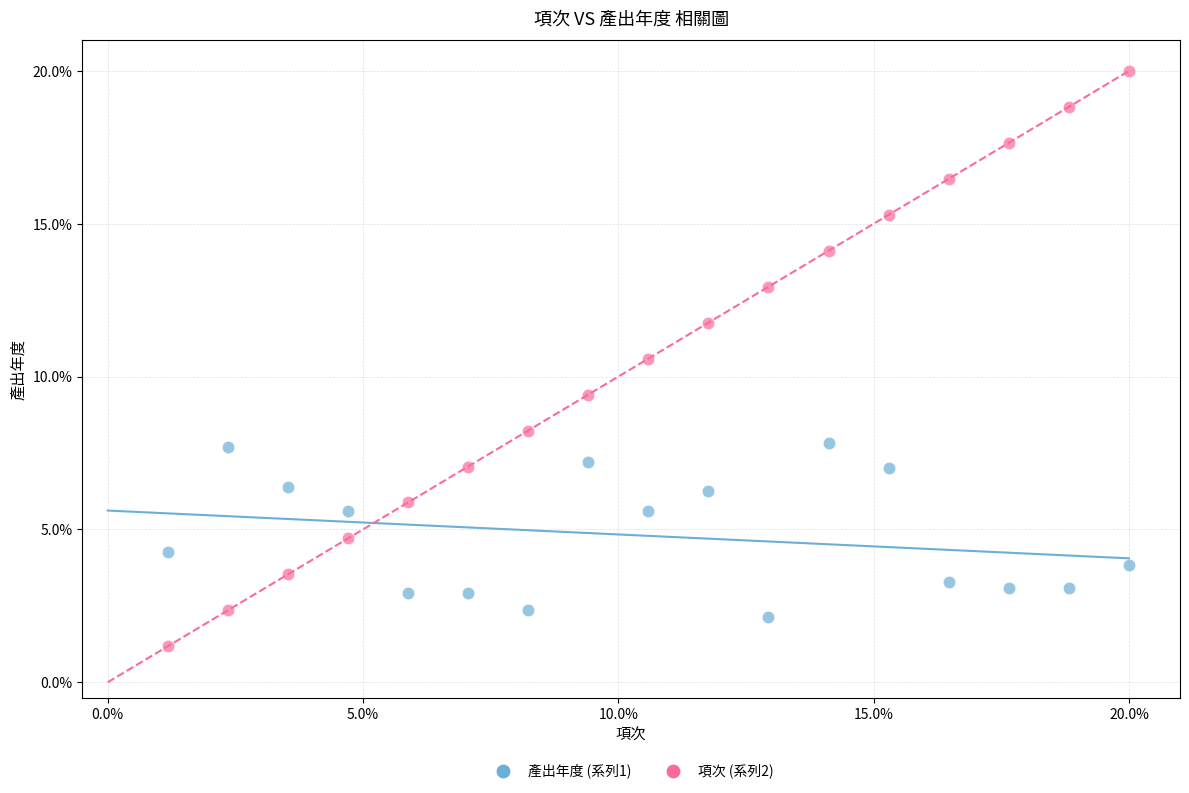

Which series contains the highest Y value?

項次 (系列2)